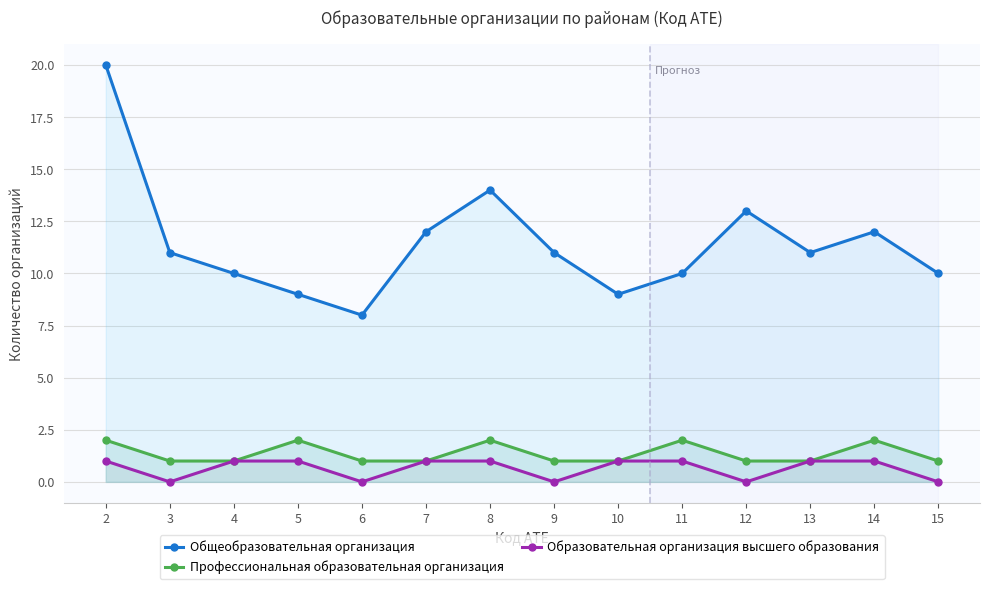

At which category does Общеобразовательная организация reach its first local peak?

8